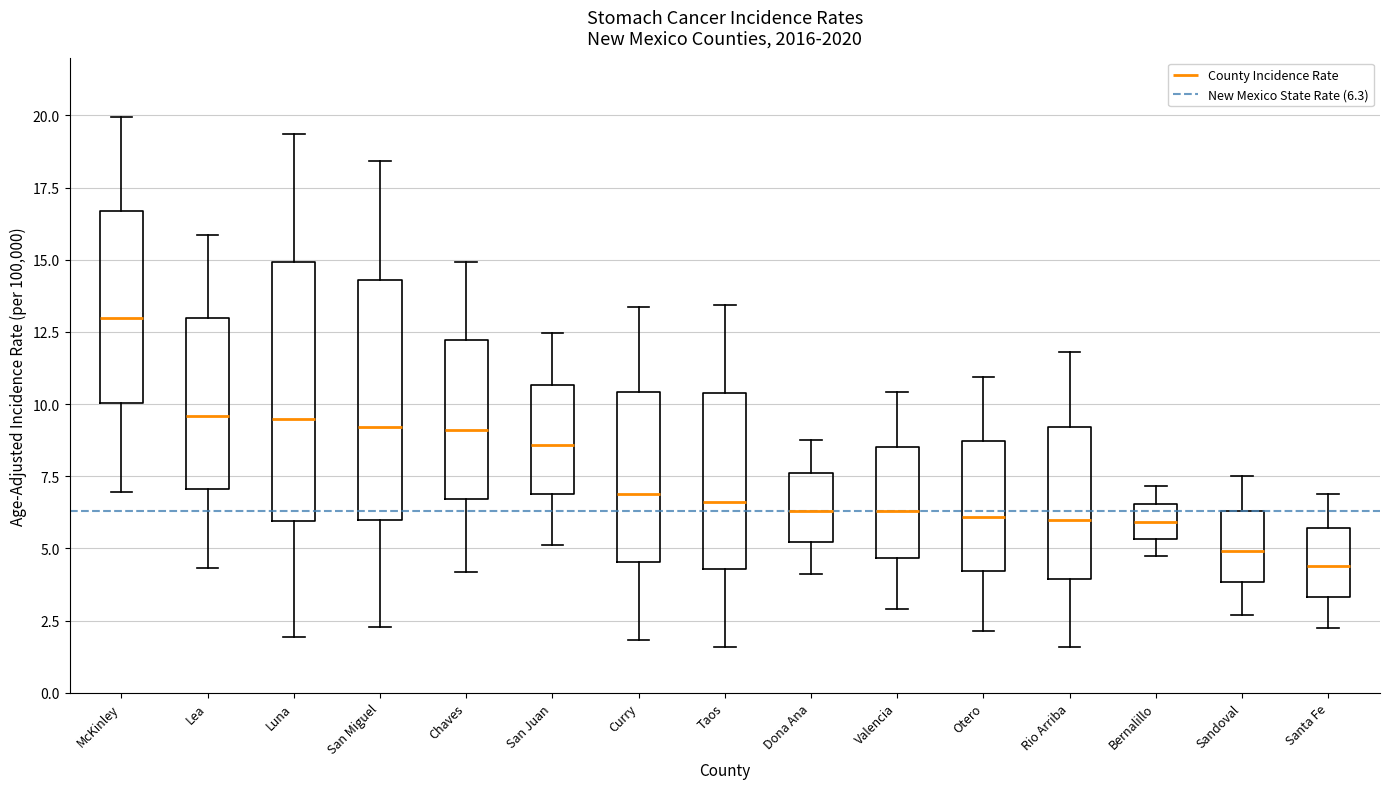

Reading left to right, transcribe this box plot: for each box, give where its median line is, the range the box spans, and where its two whiskers end, as read against the y-axis. The values are not printed on the chart, so give them approximately, as read against the axis.

McKinley: median 13.0, box 10.0 to 16.5, whiskers 7.0 to 20.0
Lea: median 9.5, box 7.0 to 13.0, whiskers 4.5 to 16.0
Luna: median 9.5, box 6.0 to 15.0, whiskers 2.0 to 19.5
San Miguel: median 9.0, box 6.0 to 14.5, whiskers 2.5 to 18.5
Chaves: median 9.0, box 6.5 to 12.0, whiskers 4.0 to 15.0
San Juan: median 8.5, box 7.0 to 10.5, whiskers 5.0 to 12.5
Curry: median 7.0, box 4.5 to 10.5, whiskers 2.0 to 13.5
Taos: median 6.5, box 4.5 to 10.5, whiskers 1.5 to 13.5
Dona Ana: median 6.5, box 5.0 to 7.5, whiskers 4.0 to 9.0
Valencia: median 6.5, box 4.5 to 8.5, whiskers 3.0 to 10.5
Otero: median 6.0, box 4.0 to 8.5, whiskers 2.0 to 11.0
Rio Arriba: median 6.0, box 4.0 to 9.0, whiskers 1.5 to 12.0
Bernalillo: median 6.0, box 5.5 to 6.5, whiskers 5.0 to 7.0
Sandoval: median 5.0, box 4.0 to 6.5, whiskers 2.5 to 7.5
Santa Fe: median 4.5, box 3.5 to 5.5, whiskers 2.0 to 7.0